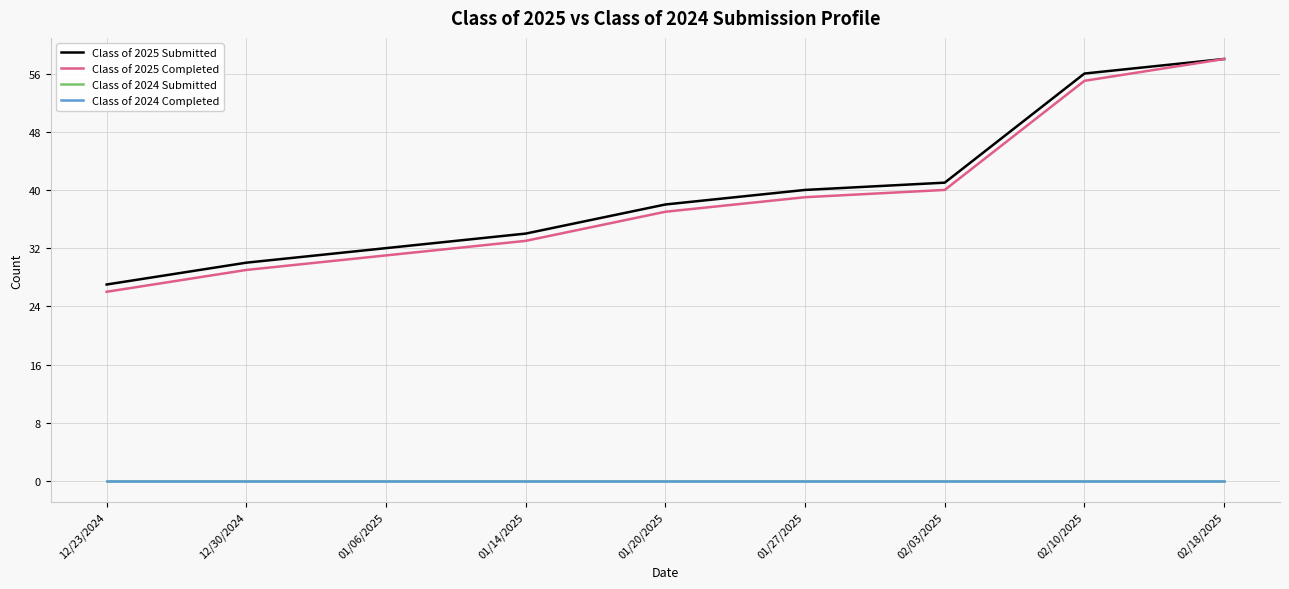

True or false: Class of 2024 Completed and Class of 2025 Submitted cross at least once.

False